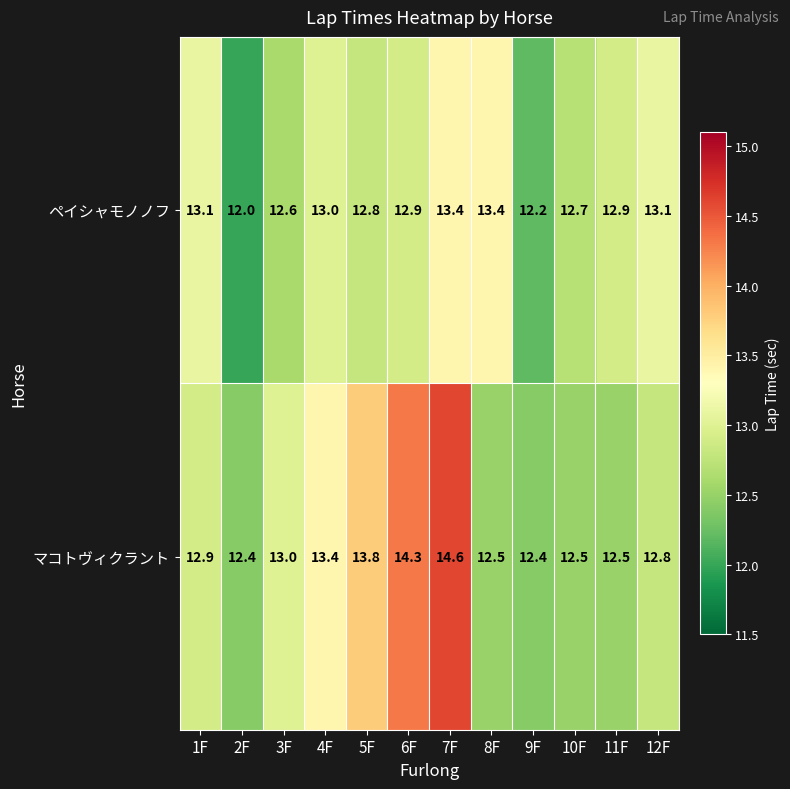

True or false: マコトヴィクラント has a value of 2.8 at 10F.

False